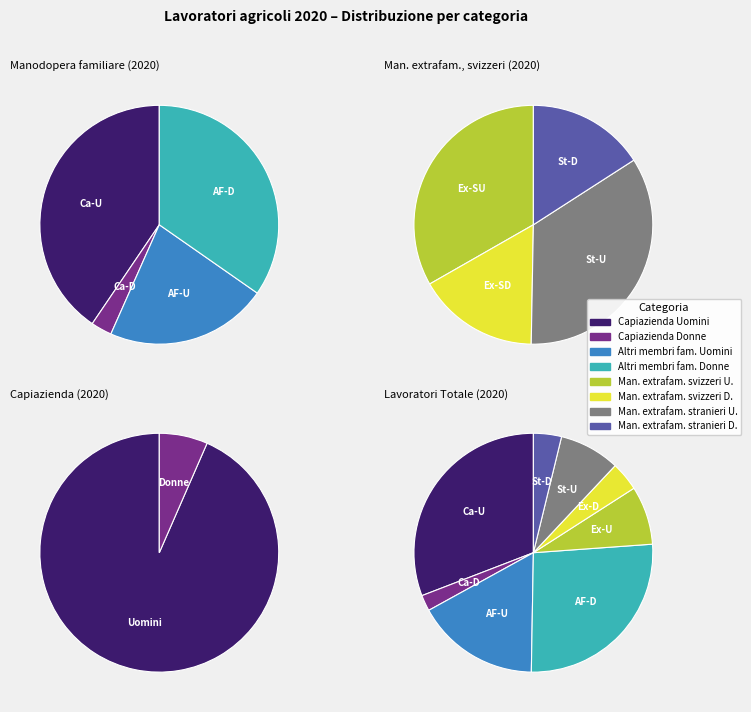

Between Man. extrafam. stranieri Donne and Man. extrafam. stranieri Uomini, which is larger?

Man. extrafam. stranieri Uomini